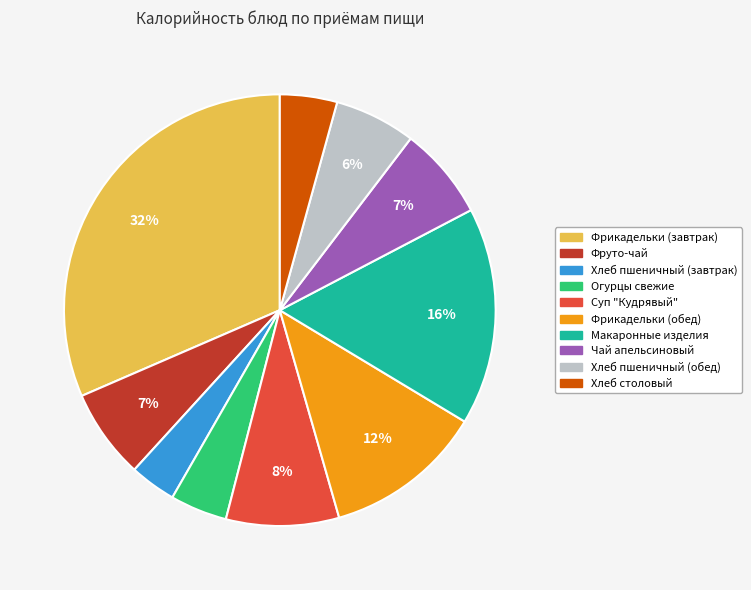

Is there a majority slice in this chart?

No